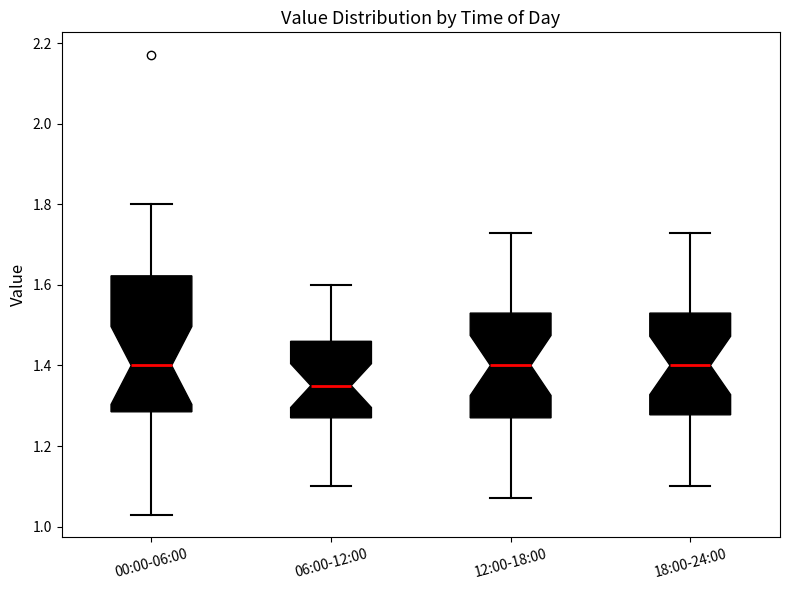

Comparing the boxes themselves (not the whiskers), which one is the tallest?

00:00-06:00